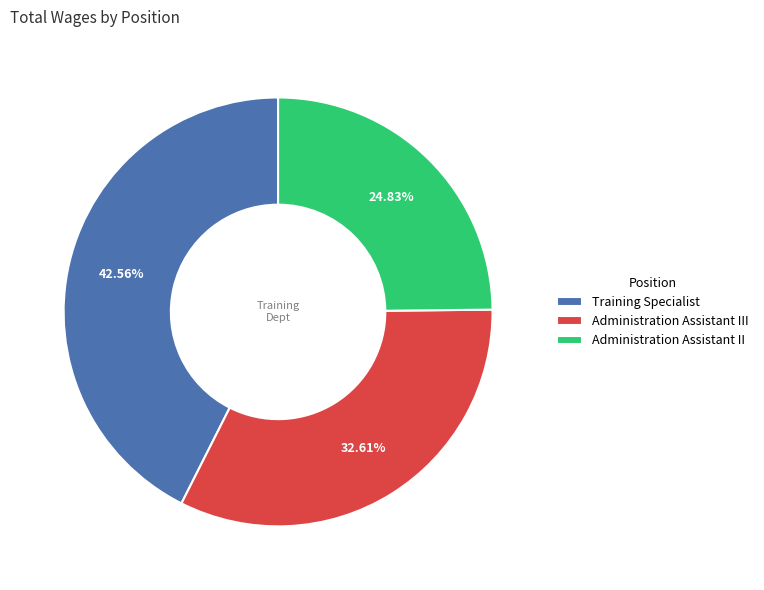

What is the ratio of the value at Administration Assistant III to the value at Training Specialist?

0.8